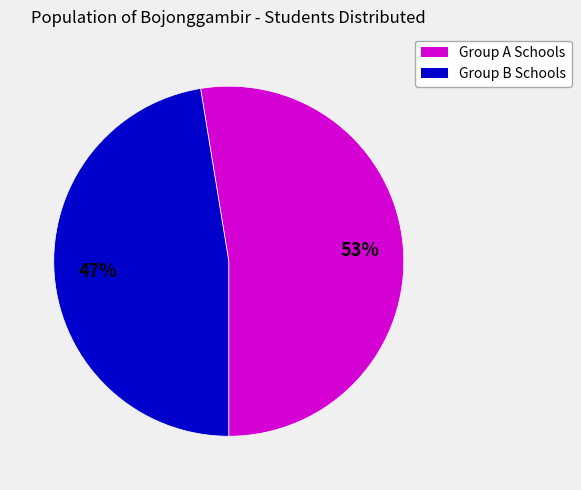

Is there any slice that represents more than half of the pie?

Yes